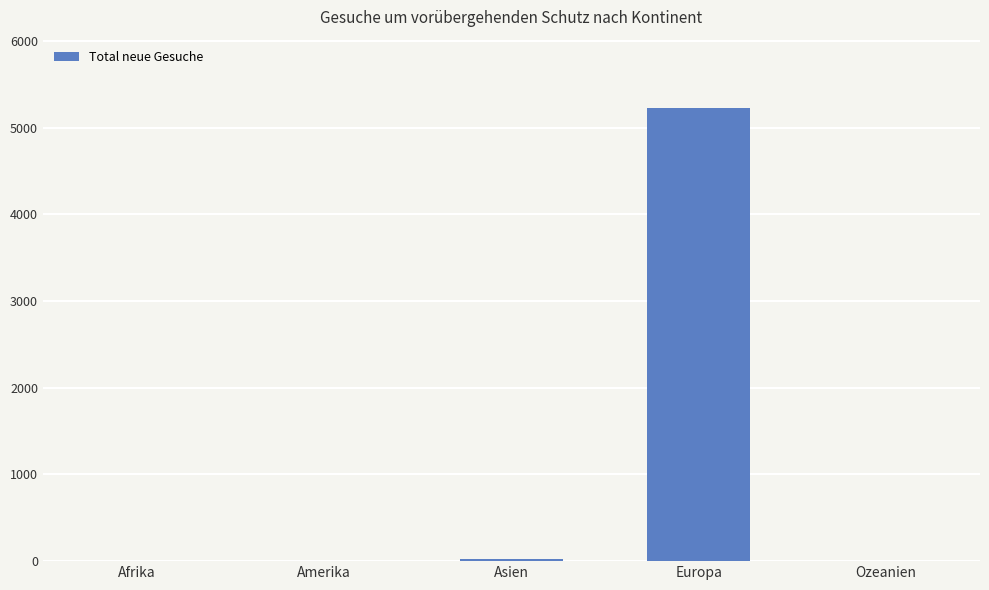

What is the greatest value displayed?

5232